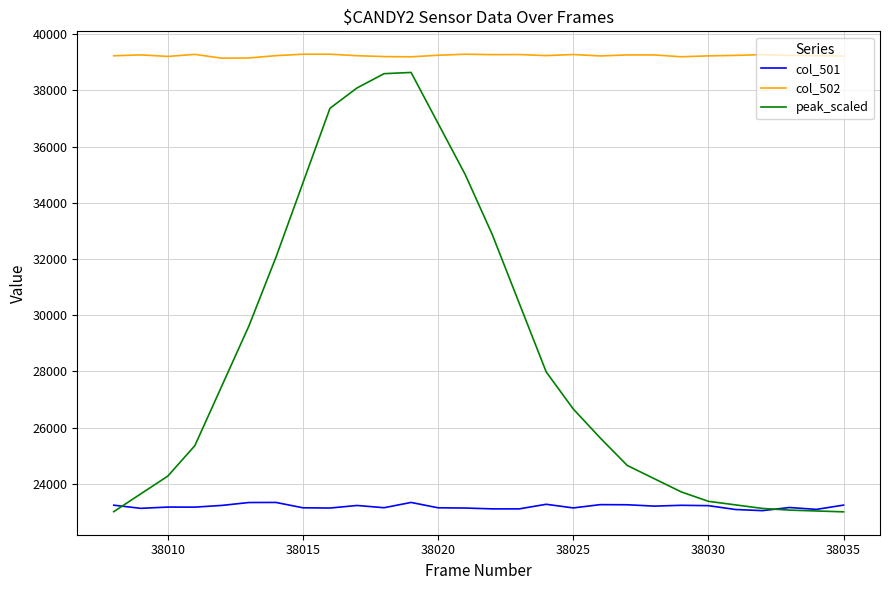

Which series has the largest total across all categories?

col_502